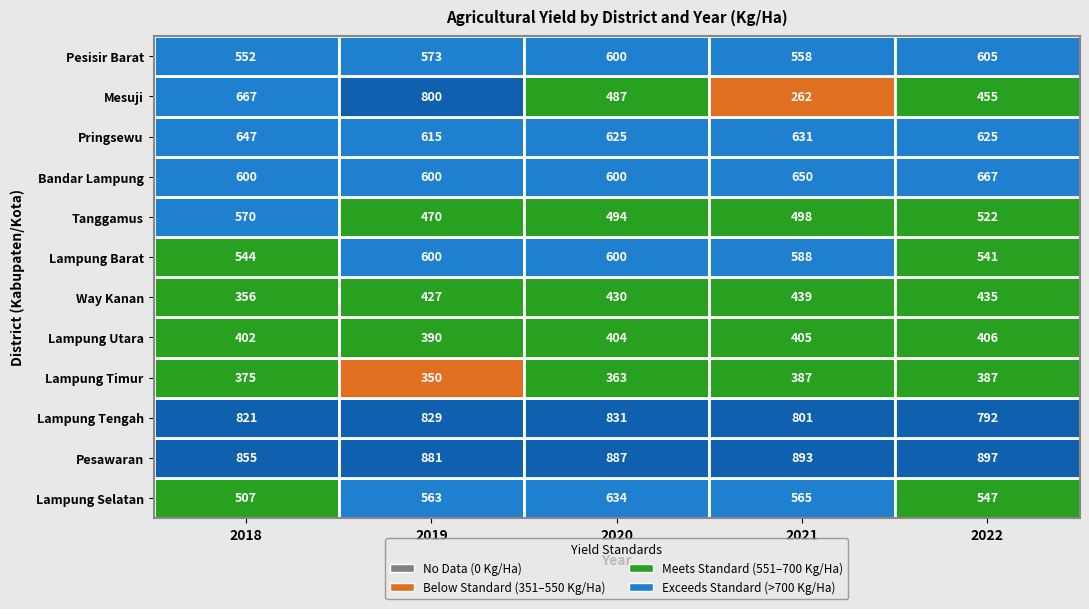

Read the Pesawaran value at 2019.

881